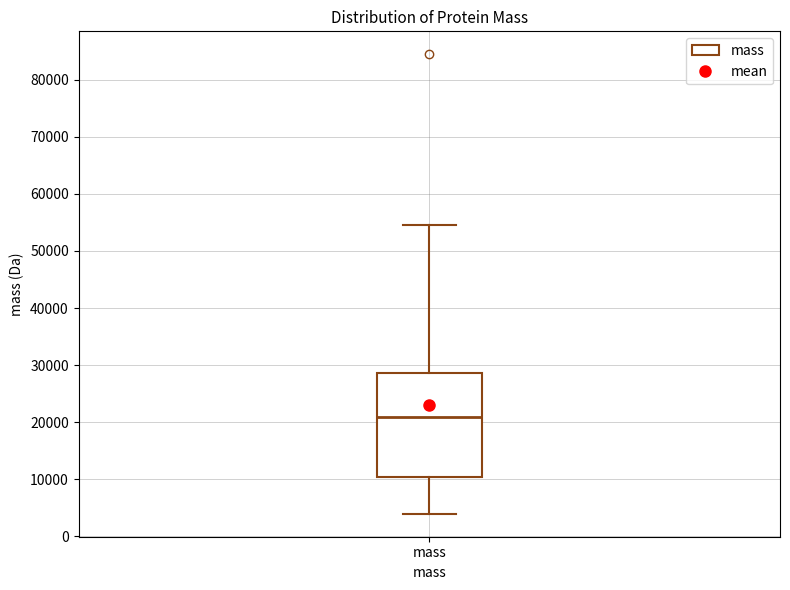

Where is the lower edge of the box for mass on the y-axis? The values are not printed on the chart, so give them approximately, as read against the axis.

10000